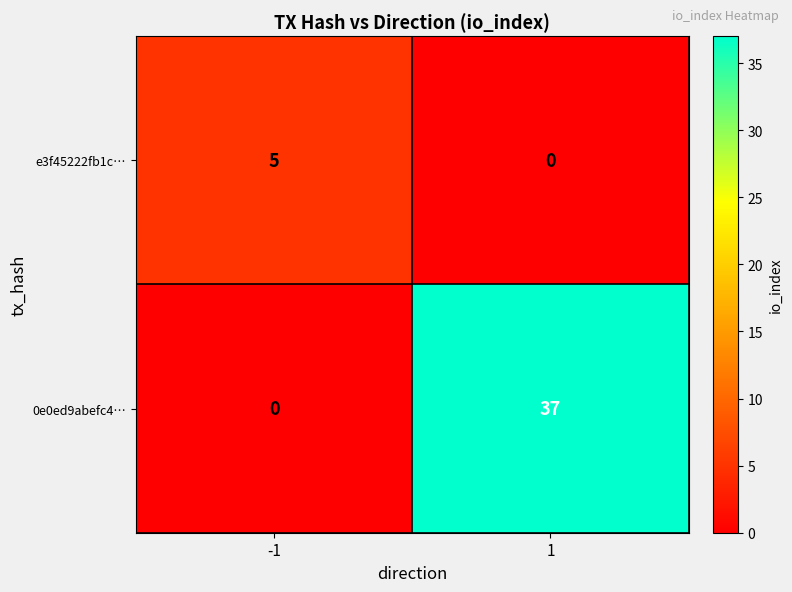

Is it true that e3f45222fb1c… equals 0 at 1?

True